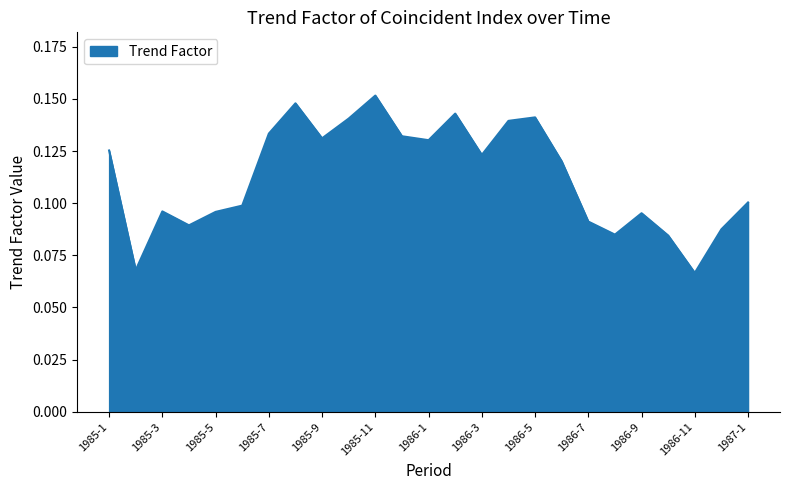

What is the sum of all values?

2.8